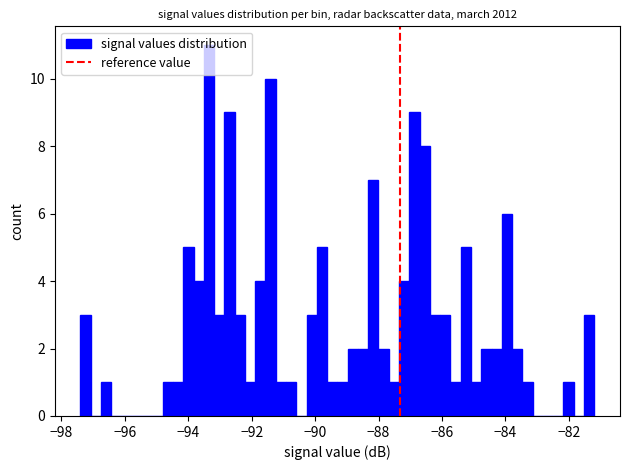

Around what value on the x-axis is the tallest bar? Give the approximate position of its centre, as read against the axis.

-93.4